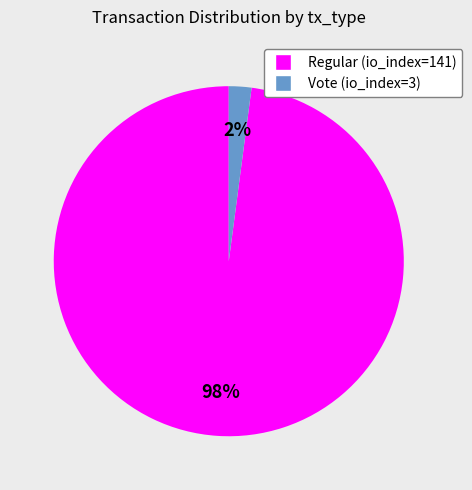

To the nearest percent, what is the average slice percentage?

50%